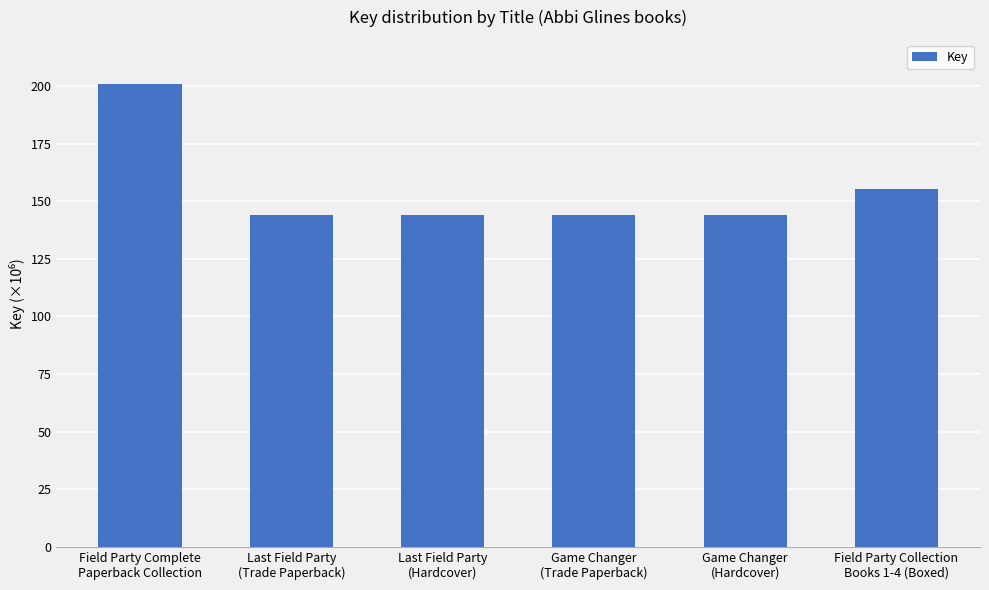

What is the value of the 2nd bar from the left?

143908946